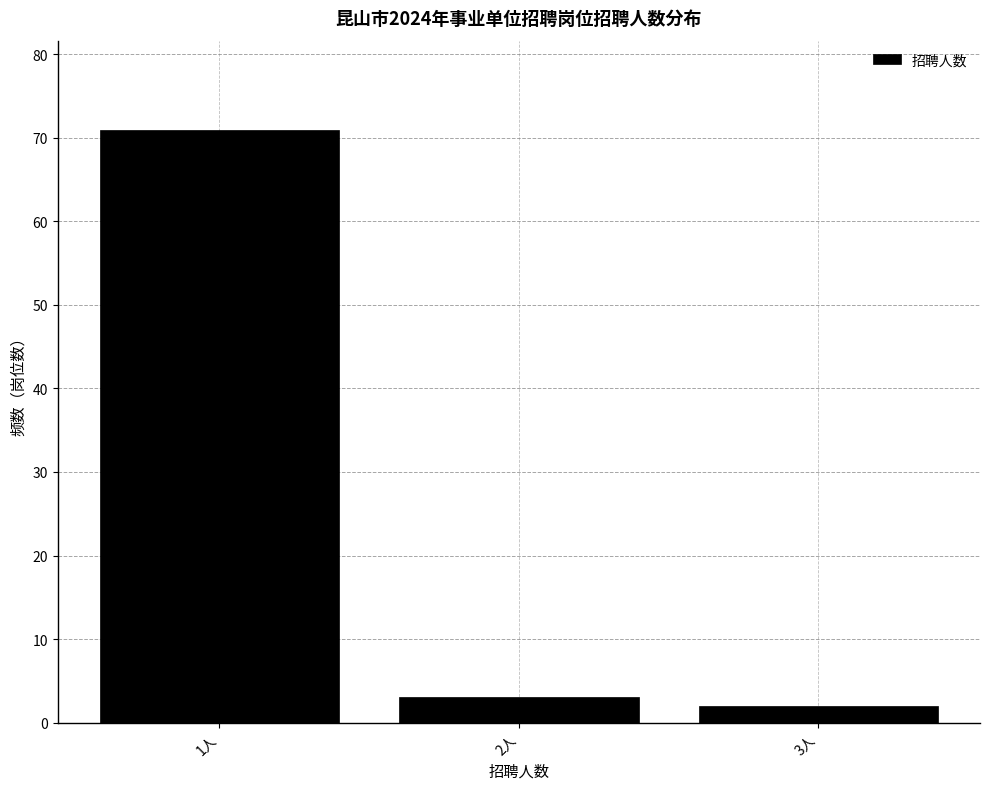

Reading left to right, list all the values displayed in this chart.

71	3	2